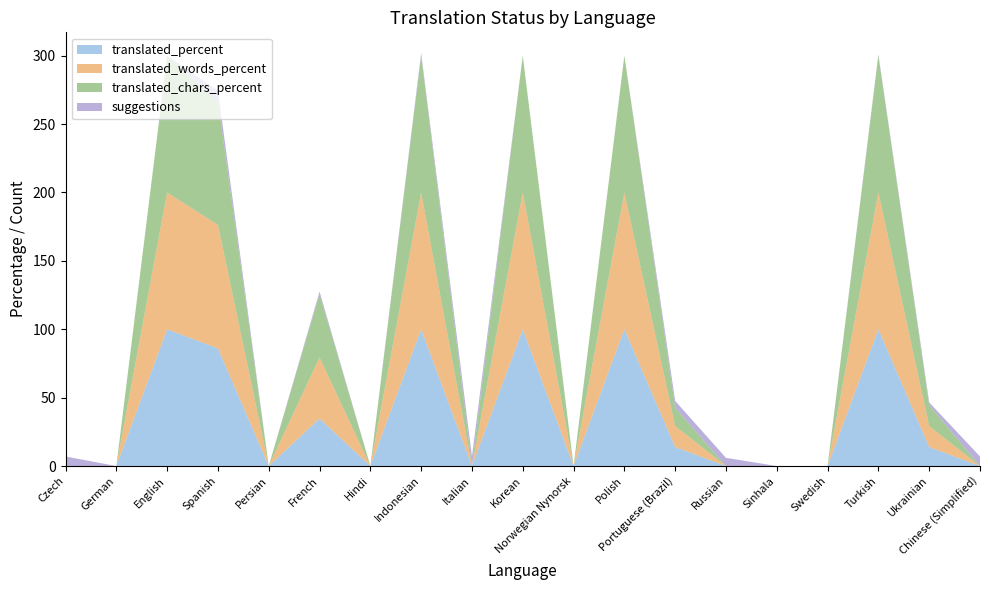

Reading right to left, what are all the values shown in this chart?

translated_percent: Chinese (Simplified)=0.0	Ukrainian=13.9	Turkish=100.0	Swedish=0.0	Sinhala=0.0	Russian=0.0	Portuguese (Brazil)=13.9	Polish=100.0	Norwegian Nynorsk=0.0	Korean=100.0	Italian=0.0	Indonesian=100.0	Hindi=0.0	French=34.8	Persian=0.0	Spanish=86.0	English=100.0	German=0.0	Czech=0.0
translated_words_percent: Chinese (Simplified)=0.0	Ukrainian=15.3	Turkish=100.0	Swedish=0.0	Sinhala=0.0	Russian=0.0	Portuguese (Brazil)=15.3	Polish=100.0	Norwegian Nynorsk=0.0	Korean=100.0	Italian=0.0	Indonesian=100.0	Hindi=0.0	French=44.6	Persian=0.0	Spanish=90.3	English=100.0	German=0.0	Czech=0.0
translated_chars_percent: Chinese (Simplified)=0.0	Ukrainian=15.3	Turkish=100.0	Swedish=0.0	Sinhala=0.0	Russian=0.0	Portuguese (Brazil)=13.4	Polish=100.0	Norwegian Nynorsk=0.0	Korean=100.0	Italian=0.0	Indonesian=100.0	Hindi=0.0	French=46.1	Persian=0.0	Spanish=90.2	English=100.0	German=0.0	Czech=0.0
suggestions: Chinese (Simplified)=7.0	Ukrainian=2.0	Turkish=1.0	Swedish=0.0	Sinhala=0.0	Russian=6.0	Portuguese (Brazil)=5.0	Polish=0.0	Norwegian Nynorsk=0.0	Korean=0.0	Italian=7.0	Indonesian=2.0	Hindi=0.0	French=2.0	Persian=0.0	Spanish=8.0	English=0.0	German=0.0	Czech=7.0